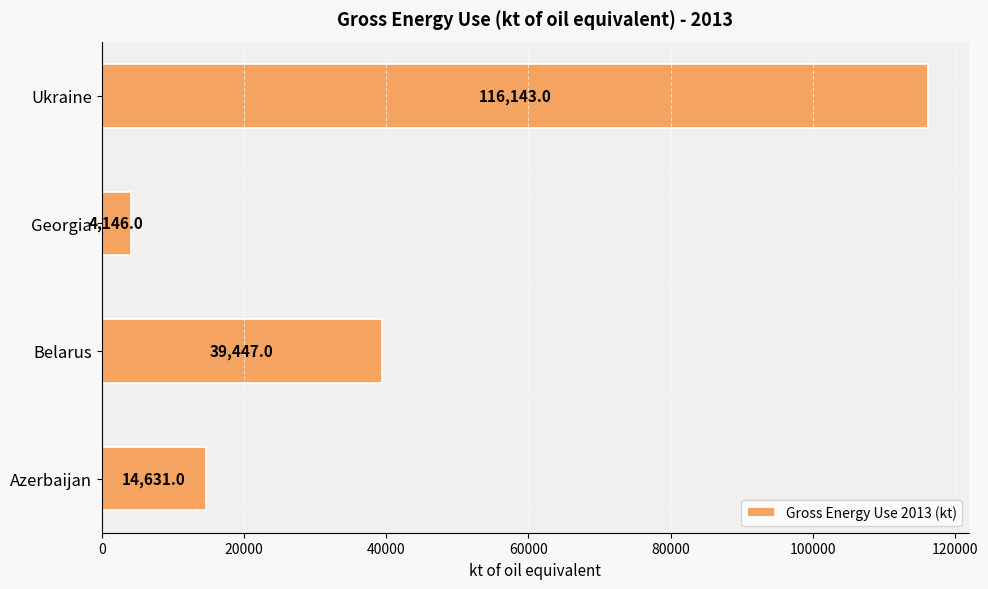

List the labels in order of value, largest first.

Ukraine, Belarus, Azerbaijan, Georgia